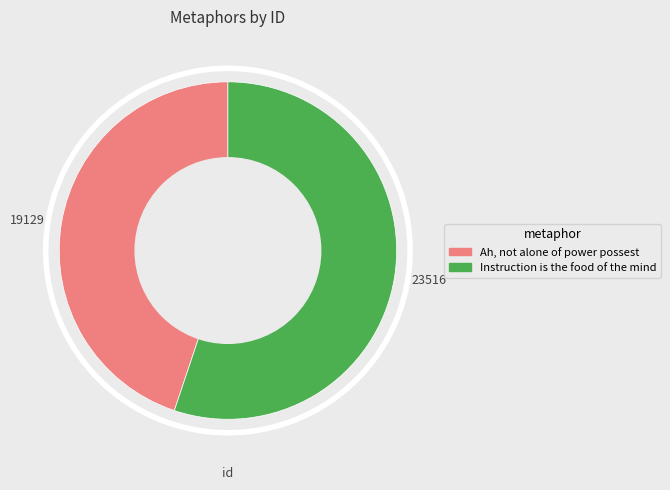

Approximately how many times larger is the value at 23516 compared to 19129?

1.2